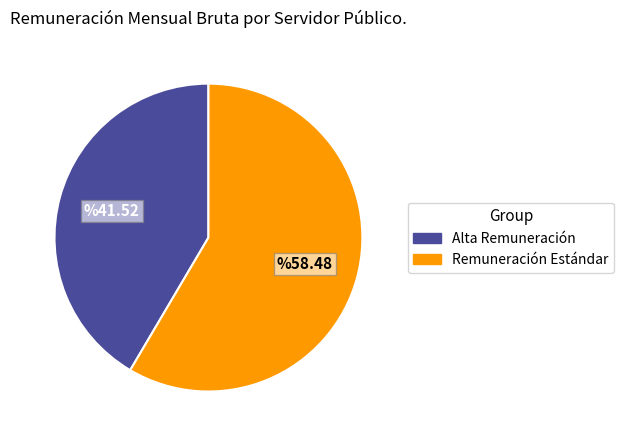

Is there any slice that represents more than half of the pie?

Yes